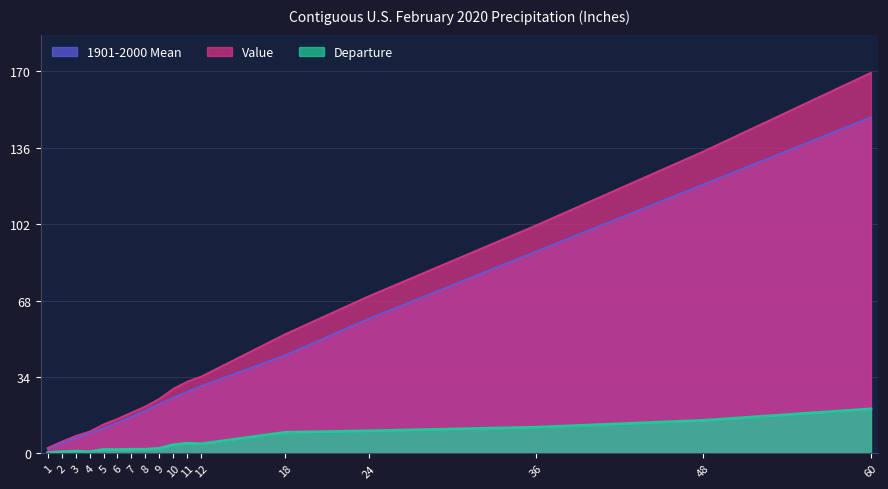

How many values in the Departure series are below 2?

8